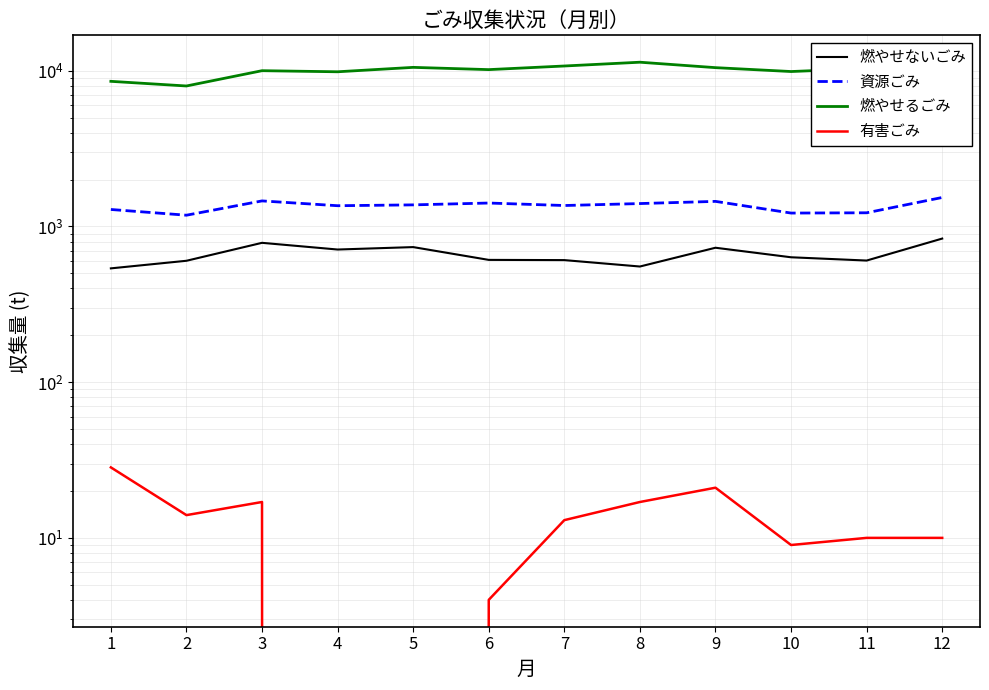

Rank the series by their maximum value, from highest to lowest.

燃やせるごみ, 資源ごみ, 燃やせないごみ, 有害ごみ